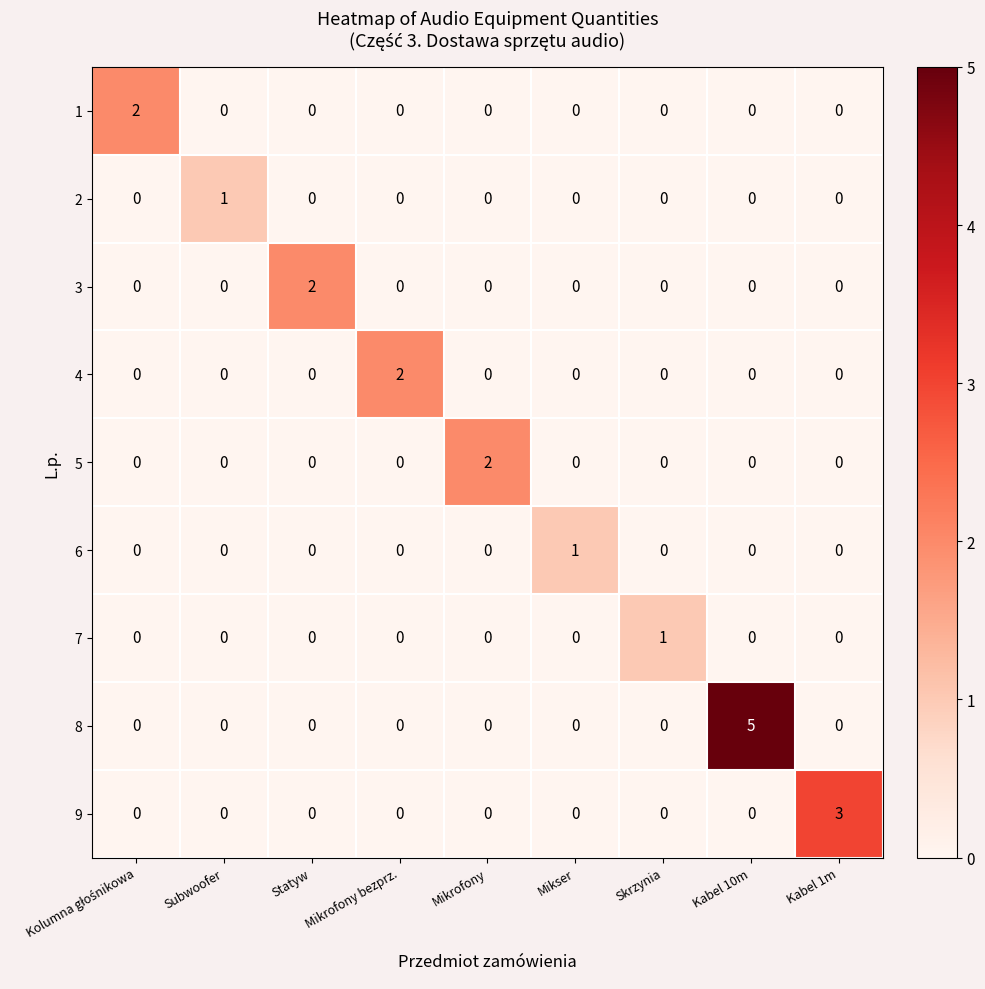

At which category is the sum across all series the highest?

Kabel 10m